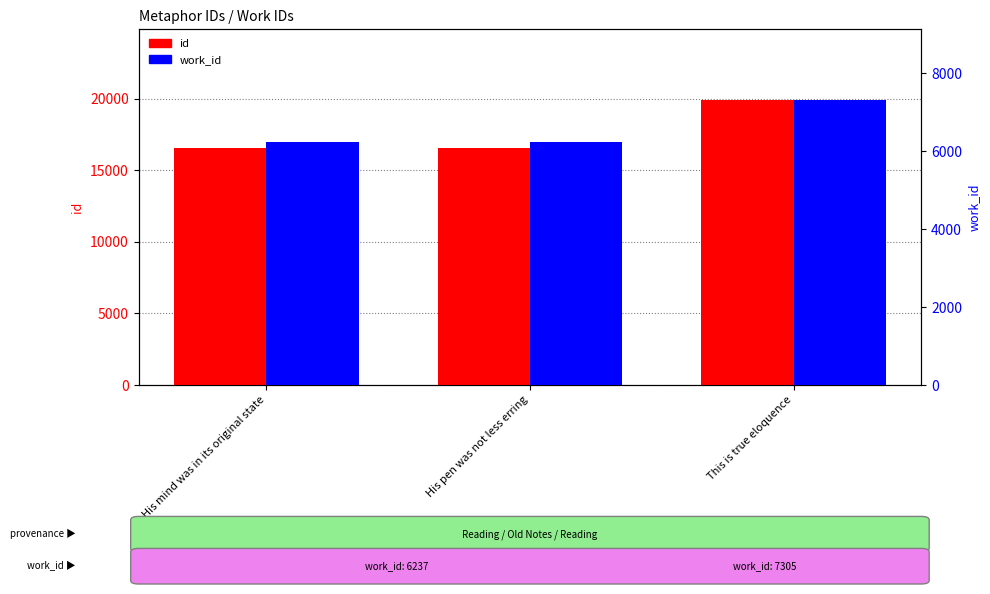

What is the difference between the maximum and minimum values in the id series?

3366